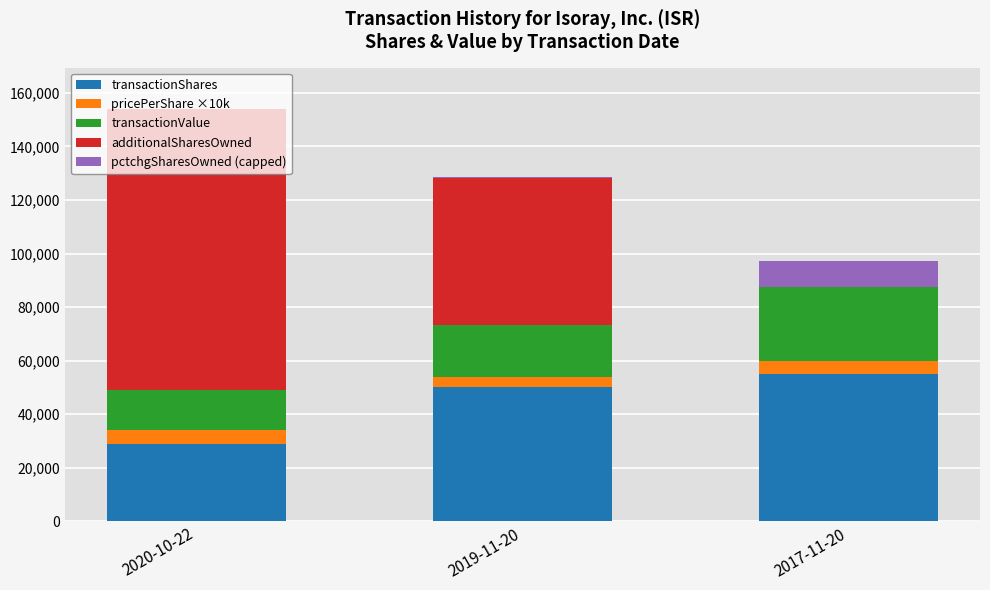

At which category is the sum across all series the highest?

2020-10-22